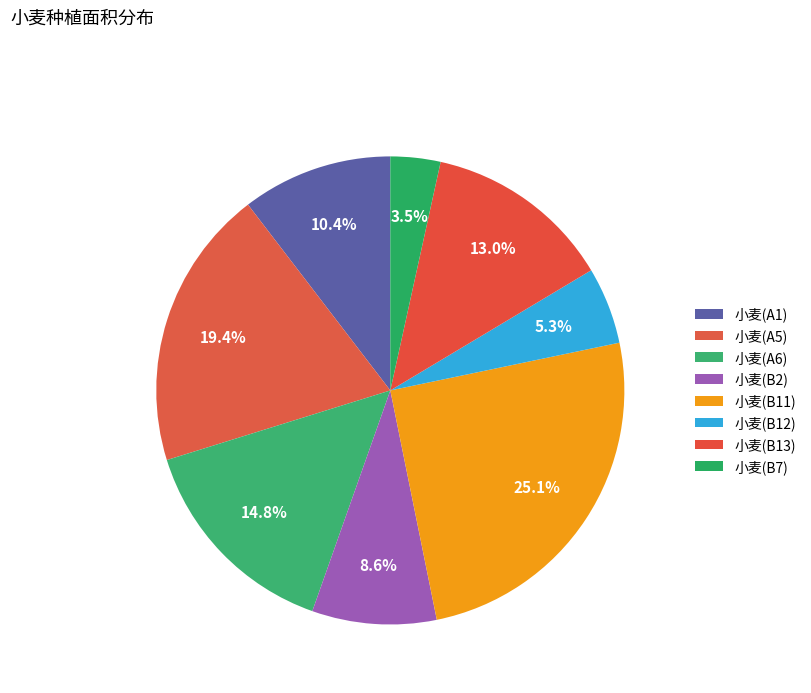

What is the smallest slice in the pie chart?

小麦(B7)